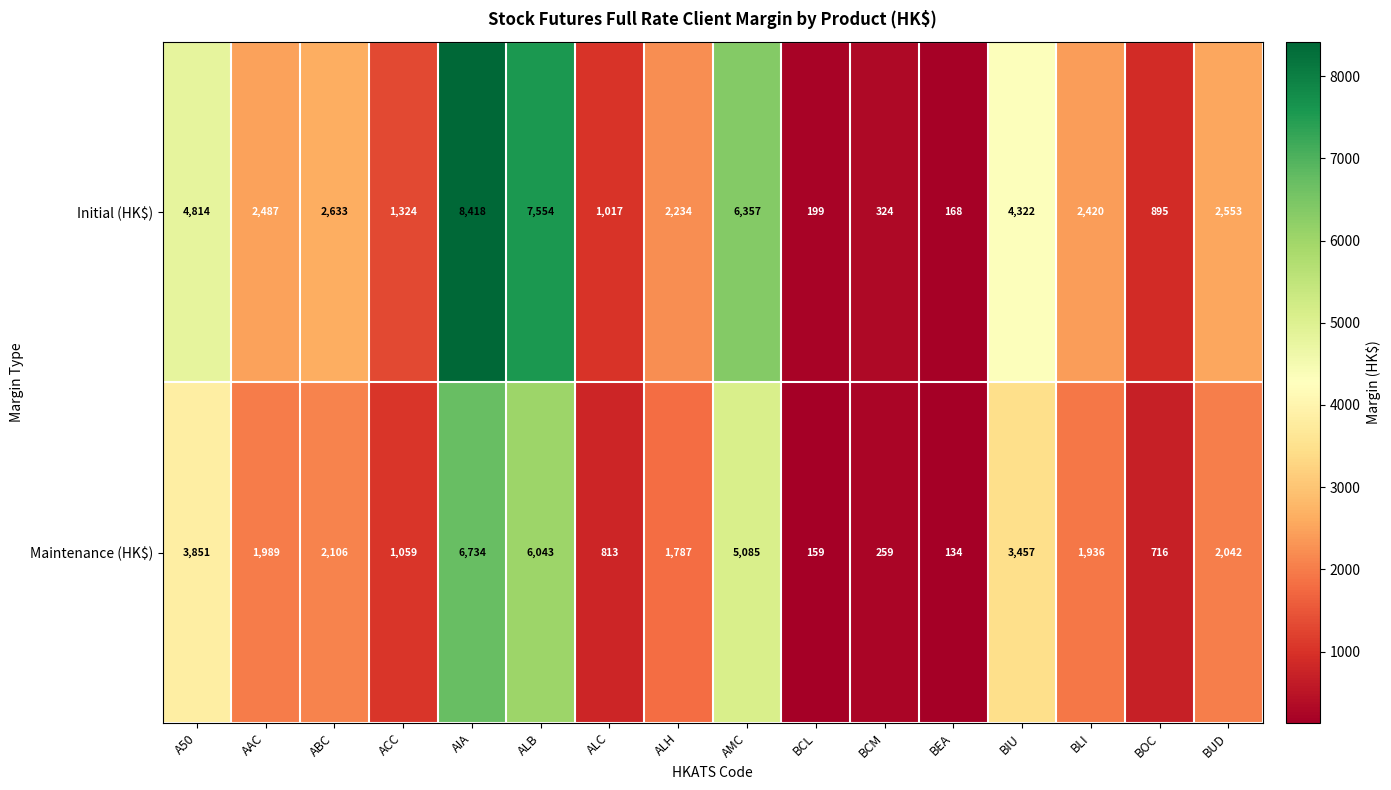

Rank the categories by Maintenance (HK$) value from highest to lowest.

AIA, ALB, AMC, A50, BIU, ABC, BUD, AAC, BLI, ALH, ACC, ALC, BOC, BCM, BCL, BEA